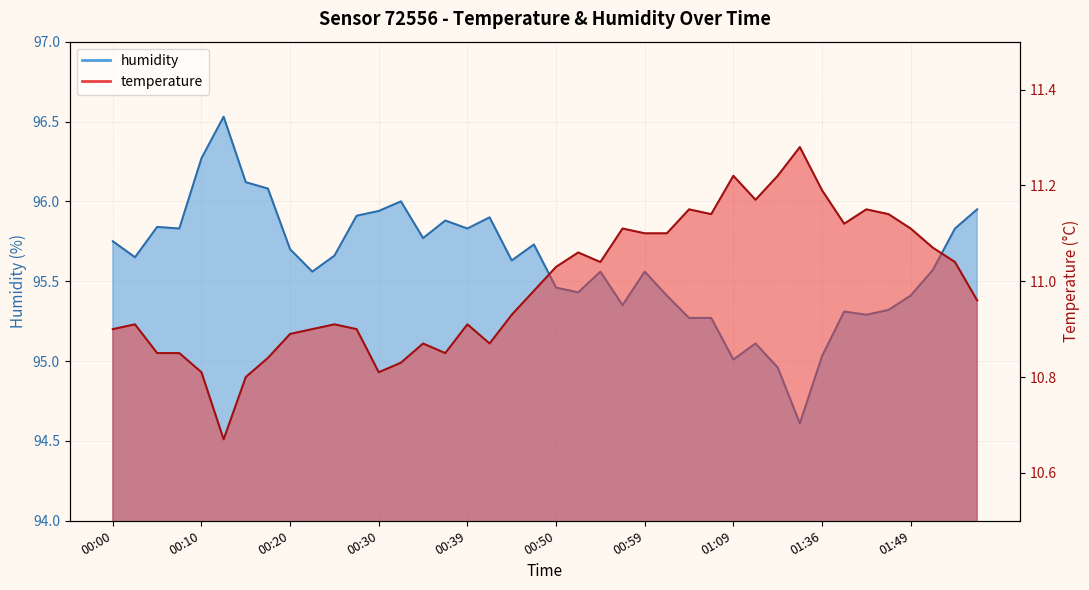

Is it true that temperature equals 10.8 at 00:08?

True